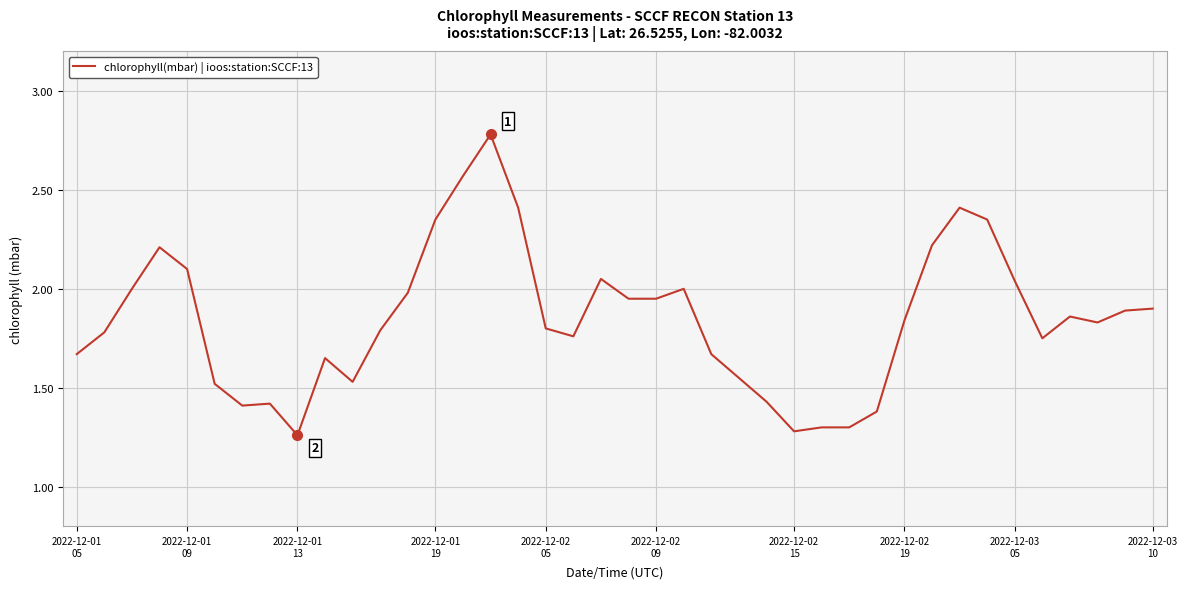

What is the greatest value displayed?

2.8